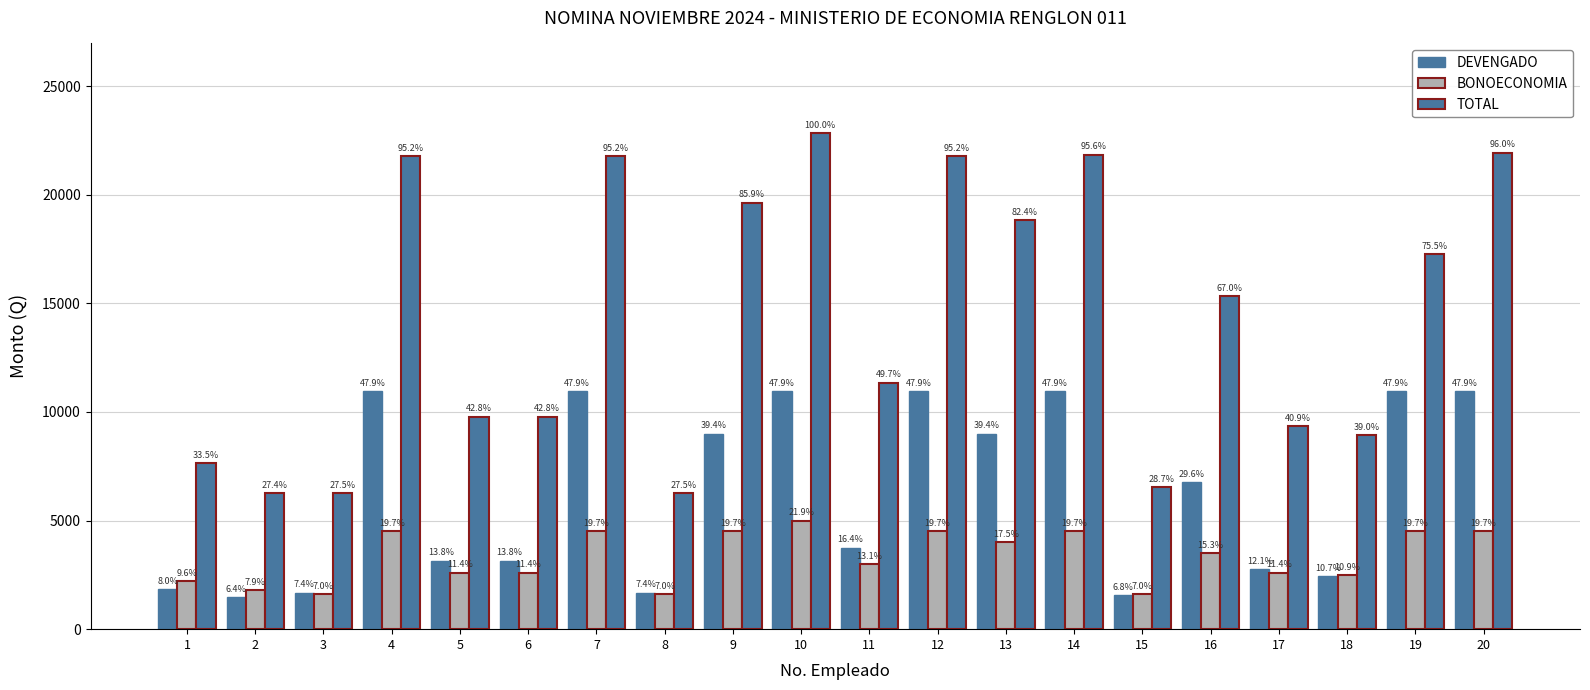

Are the bars horizontal?

No